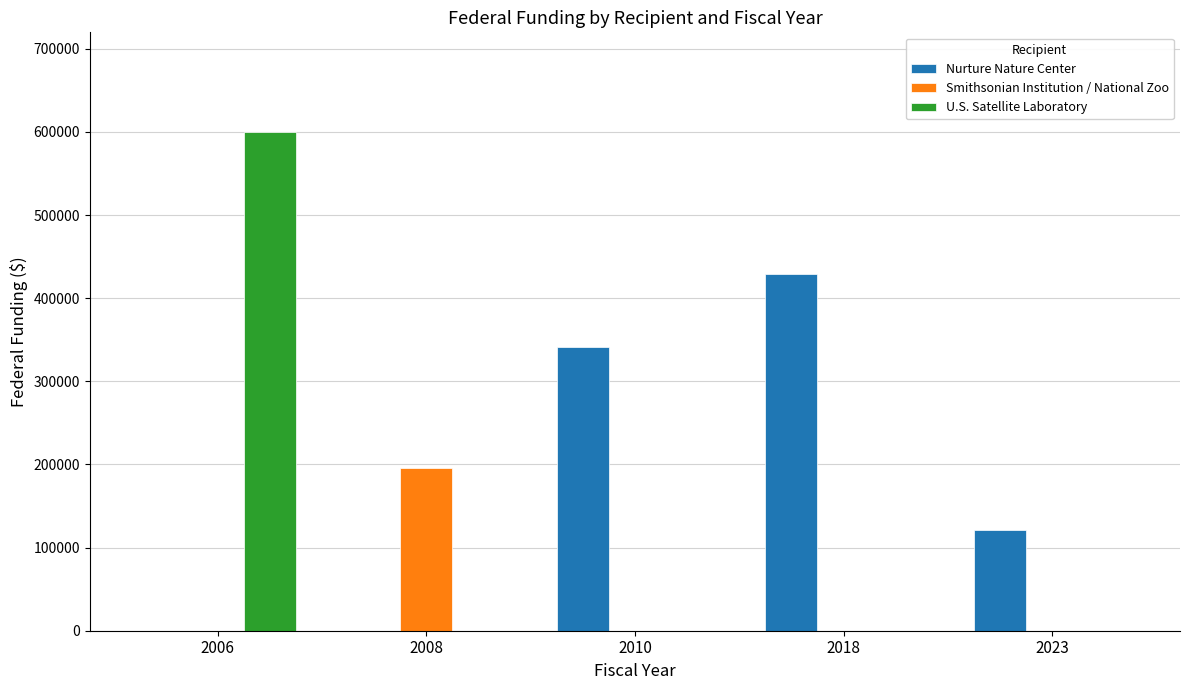

What is the spread (max minus min) of values at 2008?

196016